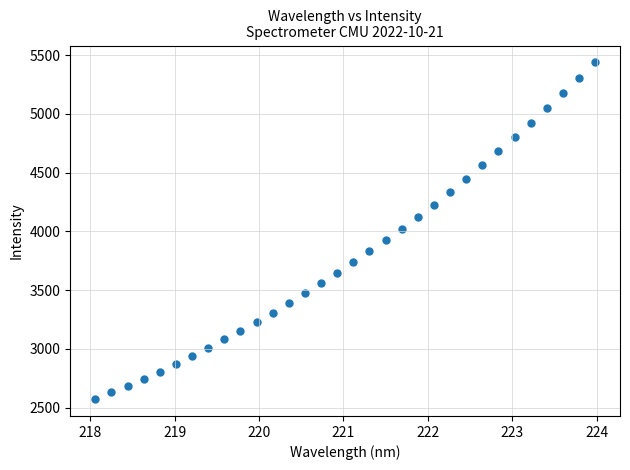

What is the range of X values (max minus min)?

5.9